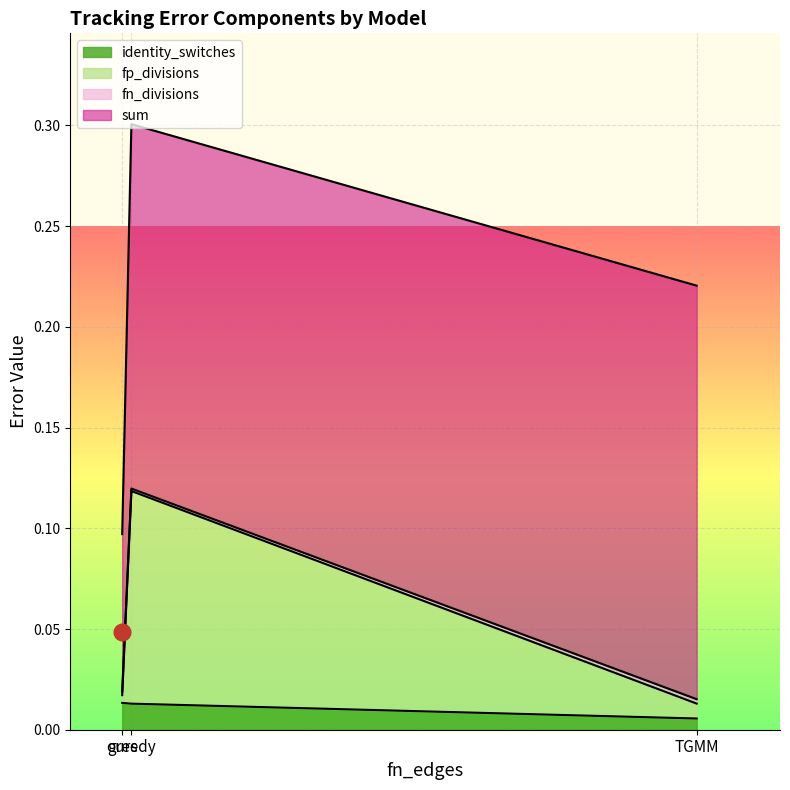

What is the value of the fp_divisions point at the 2nd from the left?

0.1